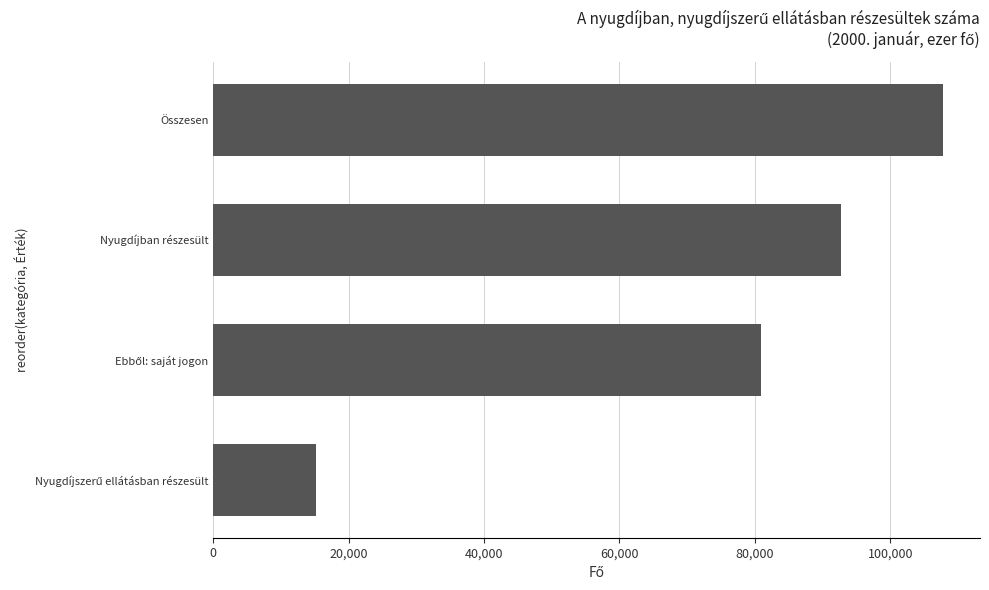

Read the value at Nyugdíjban részesült, to the nearest 10.

92740